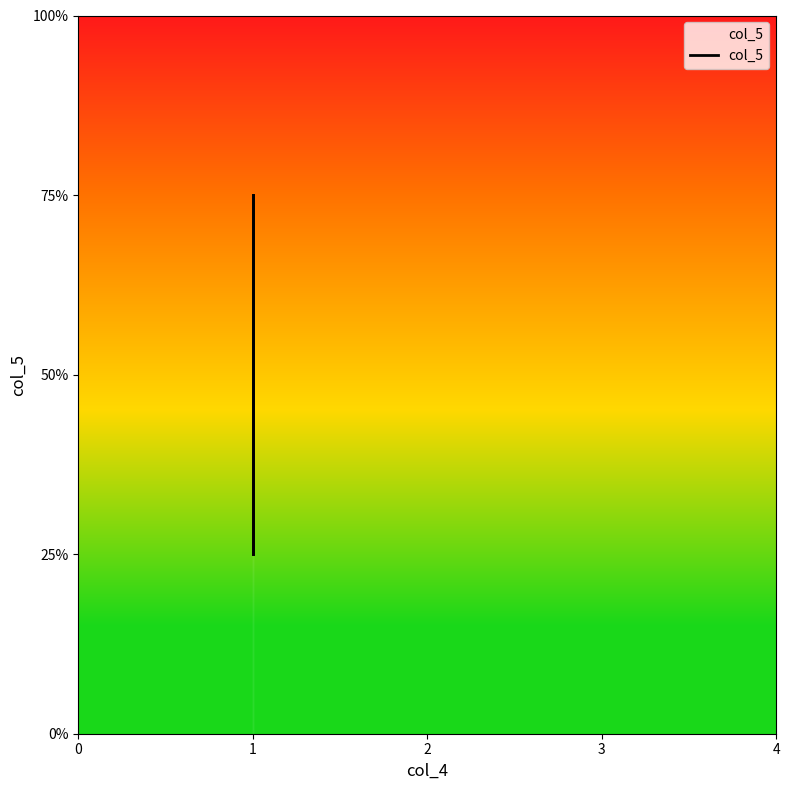

Which has a higher value, 1 or 1?

1